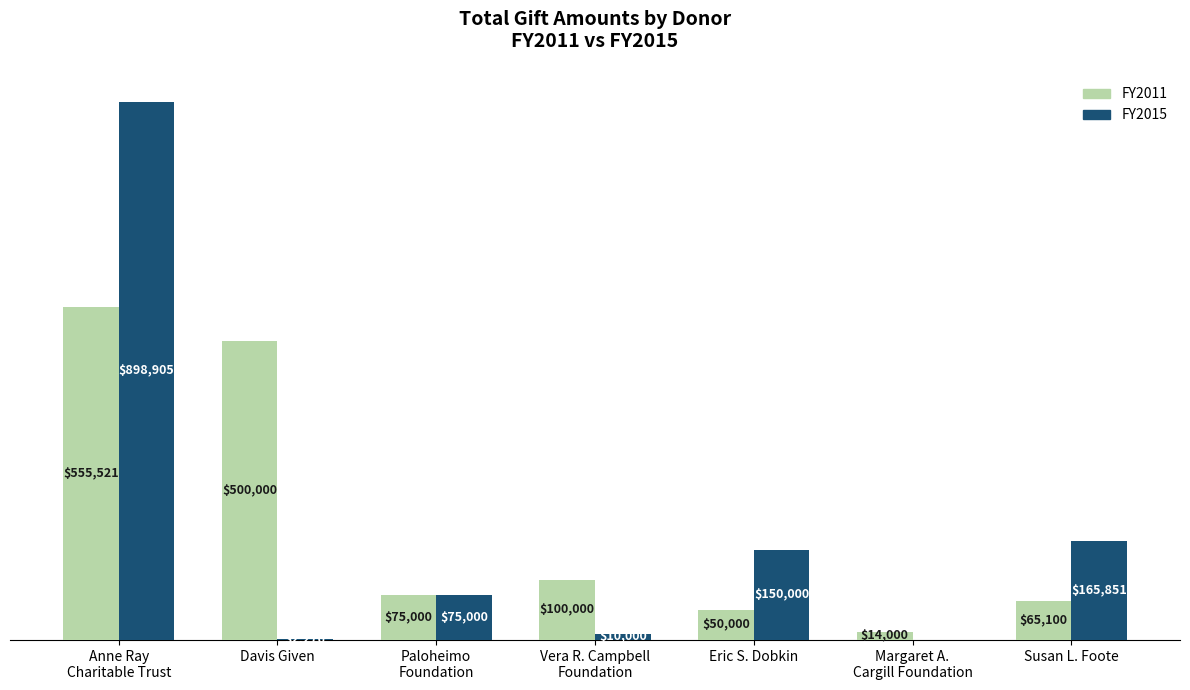

Where is FY2015 nearest to the value 449452?

Susan L. Foote